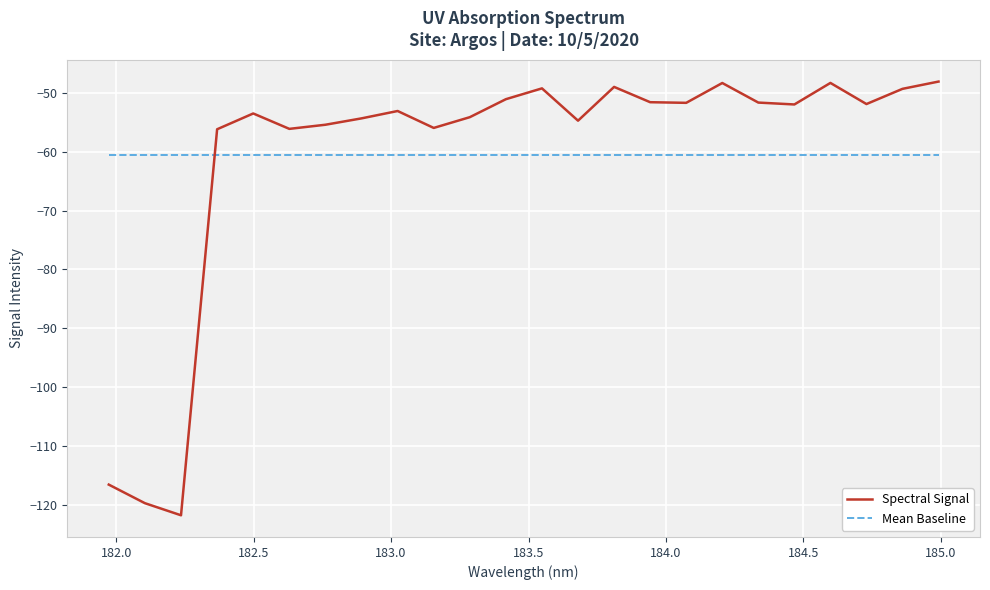

In Spectral Signal, how many points are higher than both neighbors (excluding endpoints)?

6